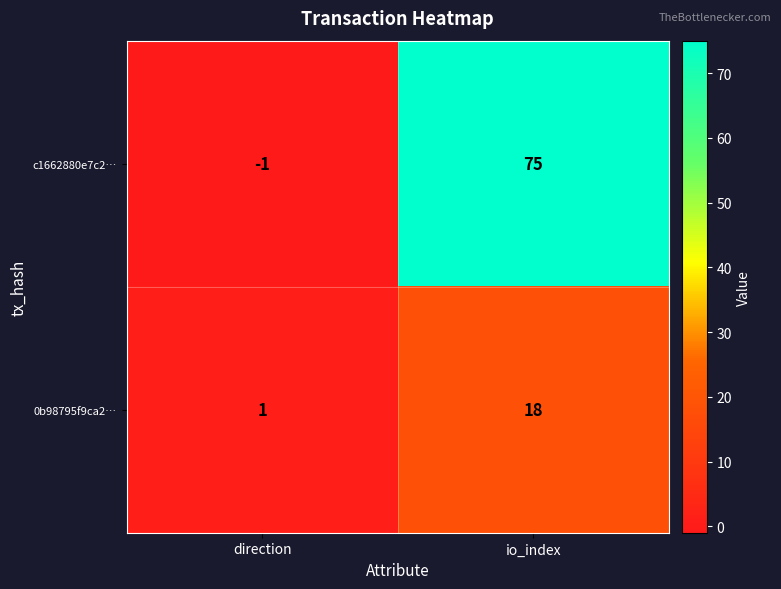

Which category has the highest value across all series?

io_index